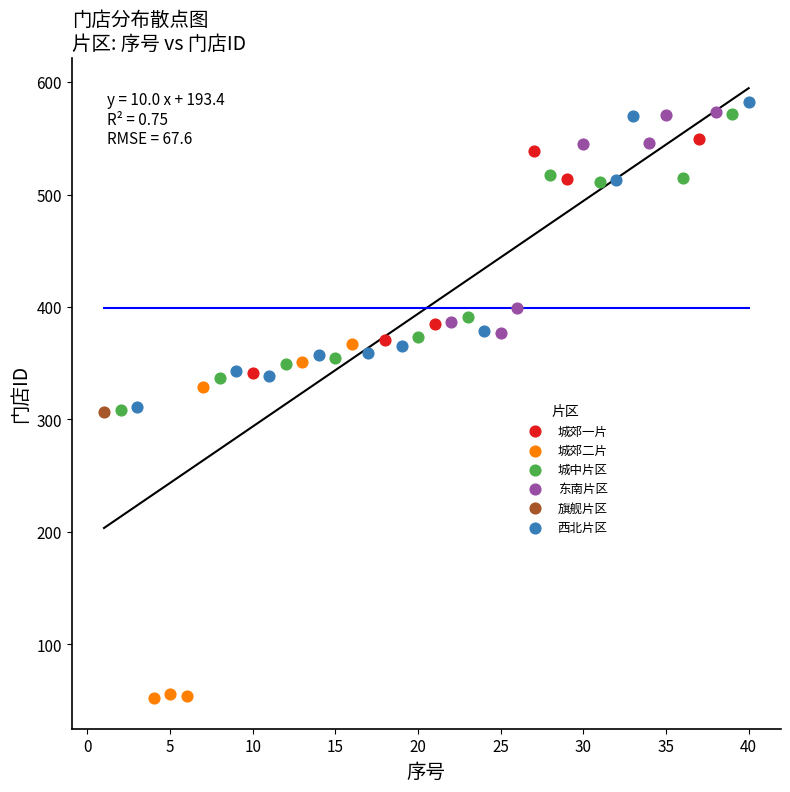

Which series contains the lowest Y value?

城郊二片